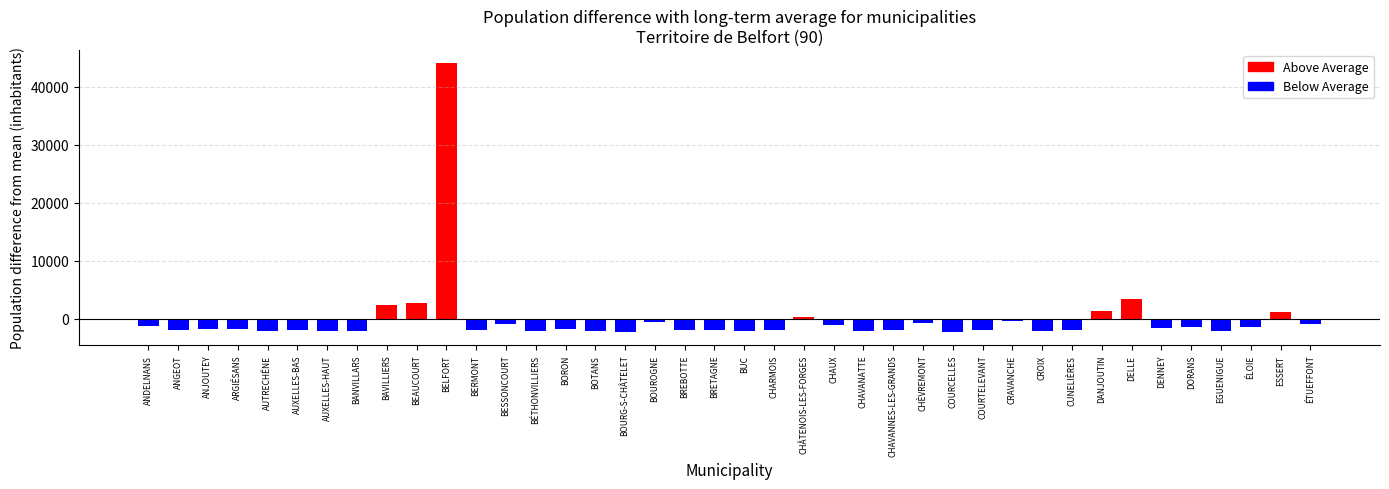

True or false: the data shows -2184.3 at BOURG-S-CHÂTELET.

True